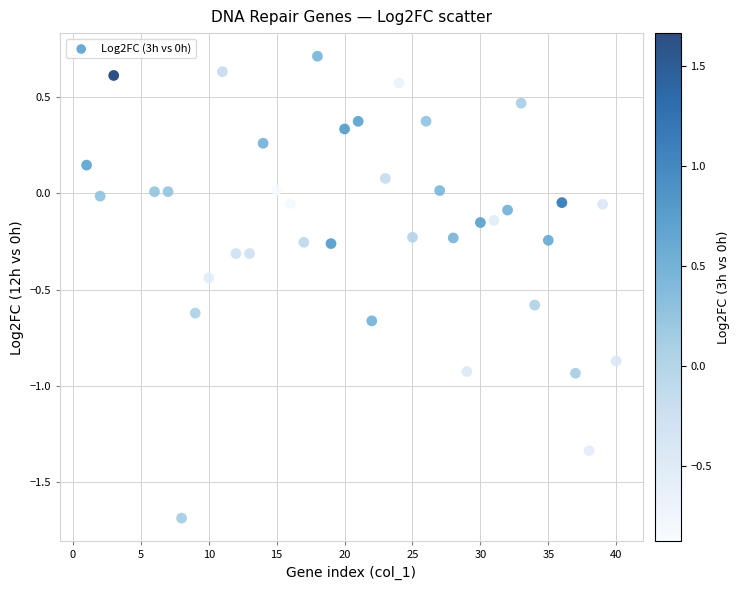

What is the range of Y values (max minus min)?

2.4